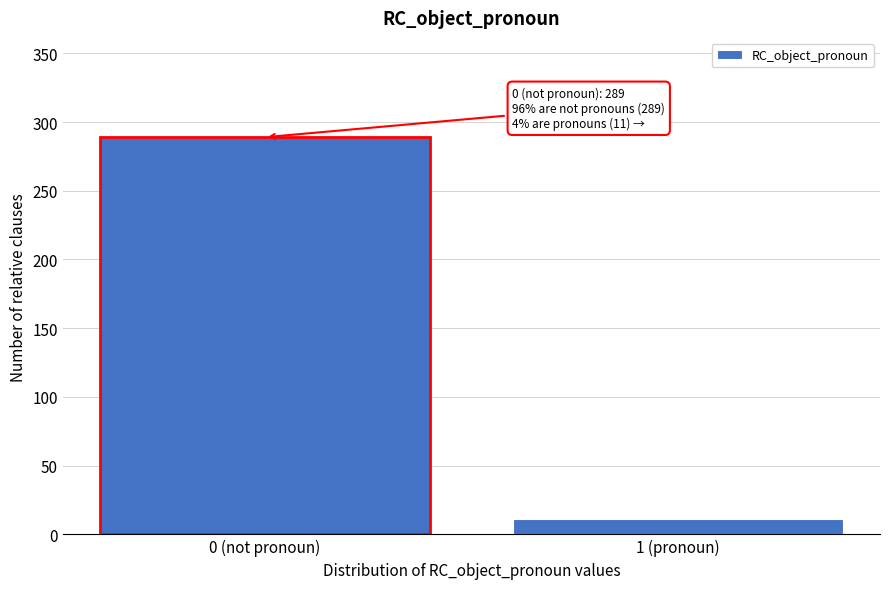

Reading left to right, list all the values displayed in this chart.

289	11